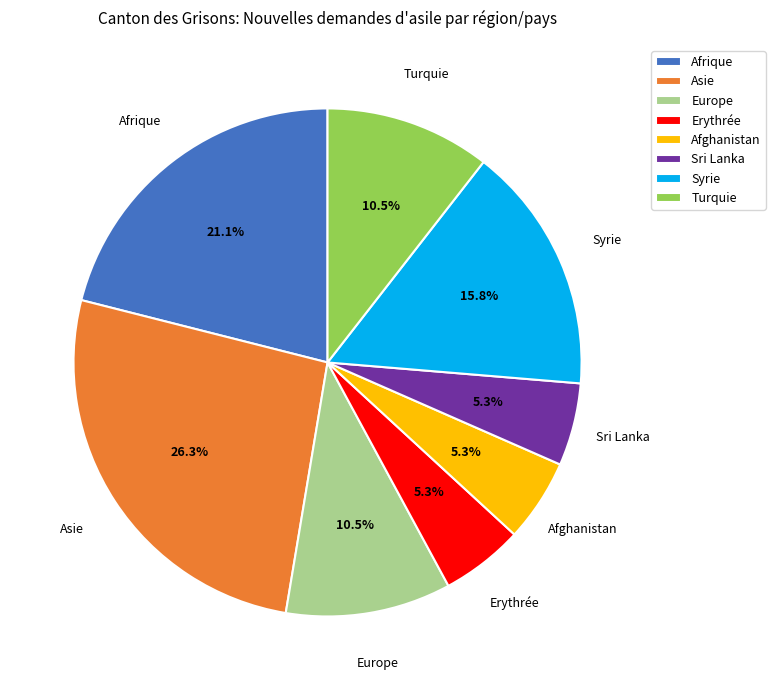

Combined, do Syrie and Turquie account for over 50%?

No